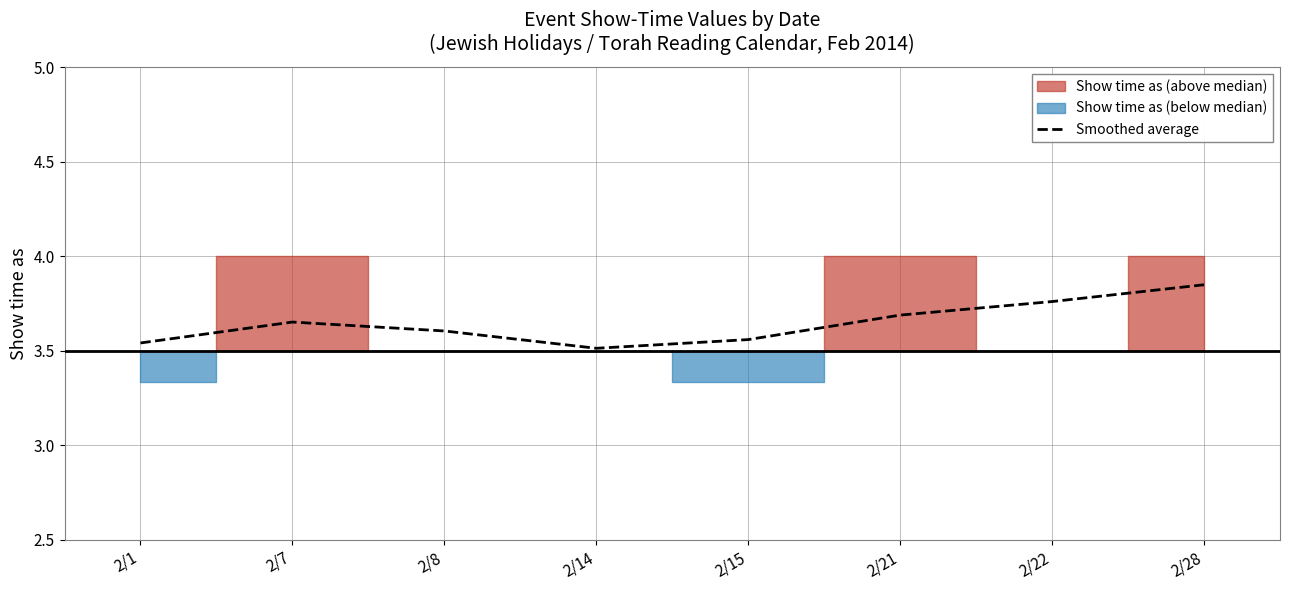

Where is the first local minimum?

2/14